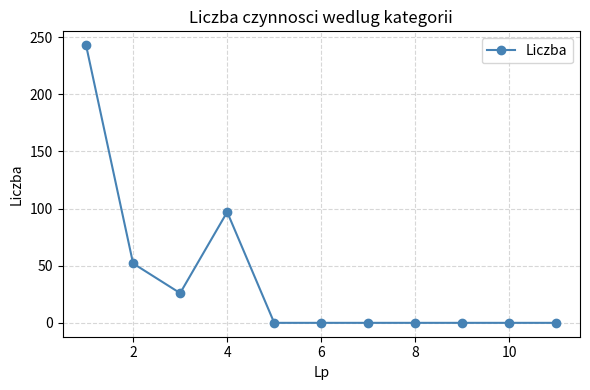

Reading left to right, list all the values displayed in this chart.

243	52	26	97	0	0	0	0	0	0	0